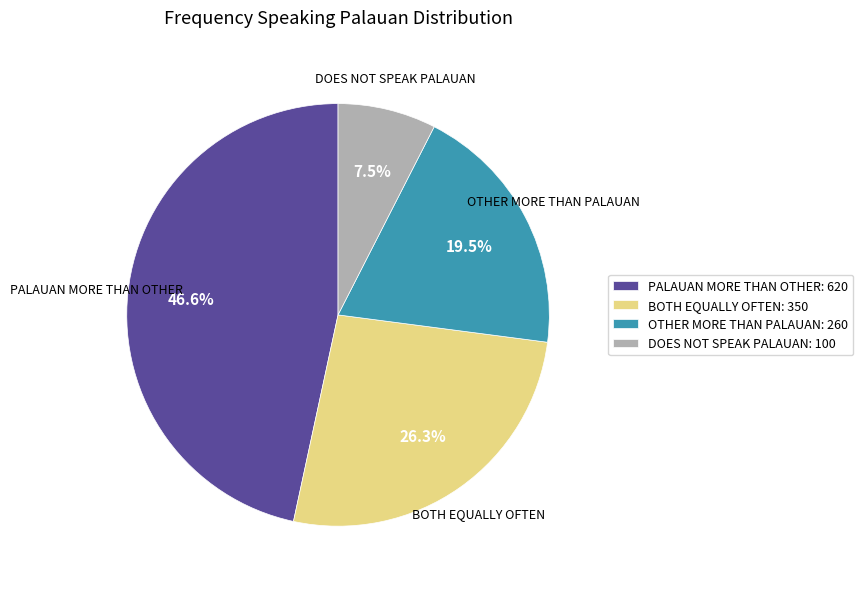

Which has a higher value, DOES NOT SPEAK PALAUAN: 100 or PALAUAN MORE THAN OTHER: 620?

PALAUAN MORE THAN OTHER: 620